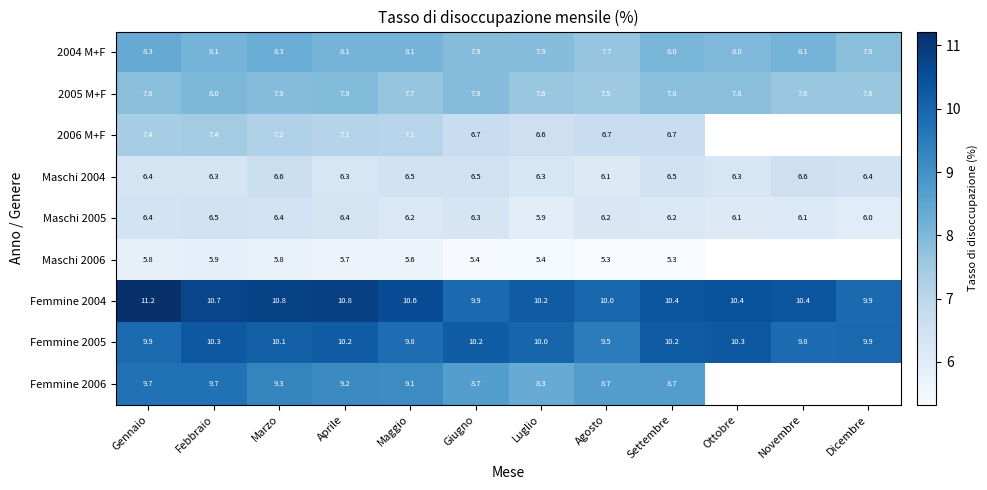

How many data points in Femmine 2004 are above 10?

9